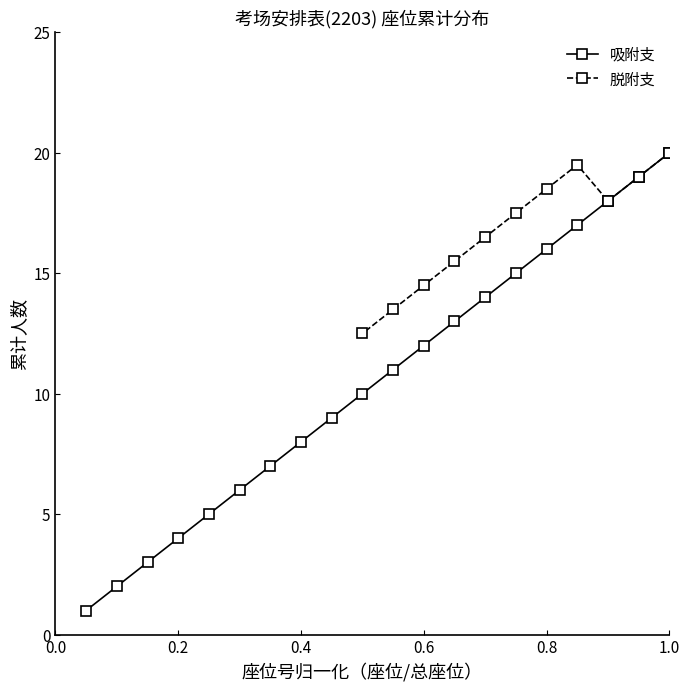

Which category has the highest value in the 吸附支 series?

1.0